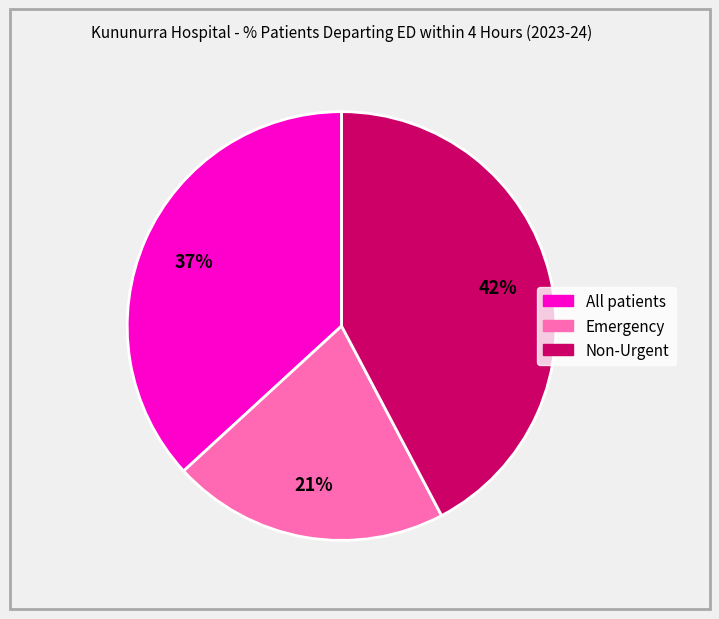

Which slice is the largest?

Non-Urgent